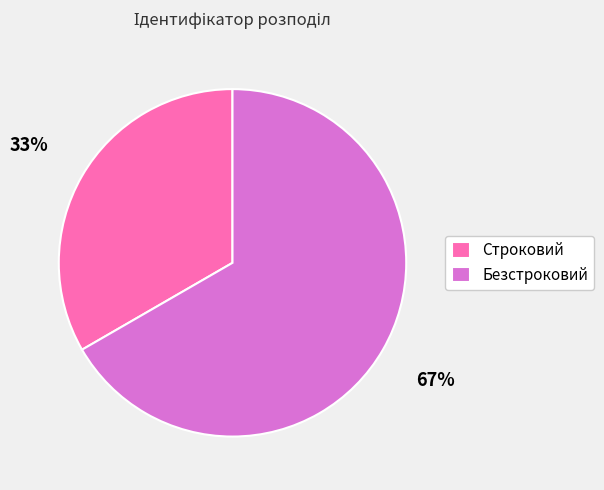

Which slice represents more than half of the pie?

Безстроковий